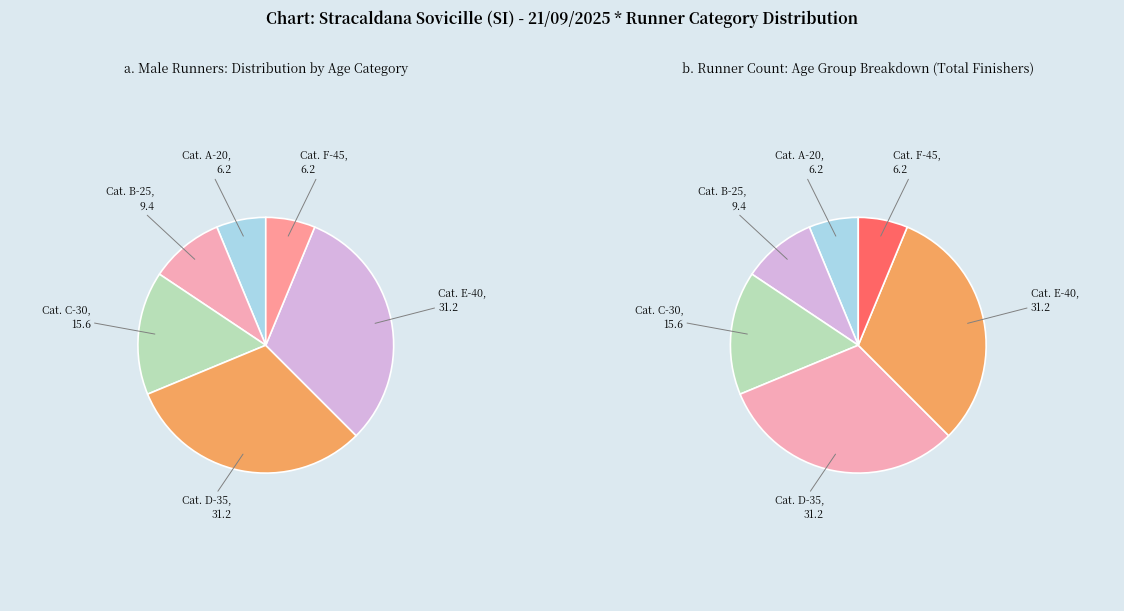

To the nearest percent, what is the average slice percentage?

17%